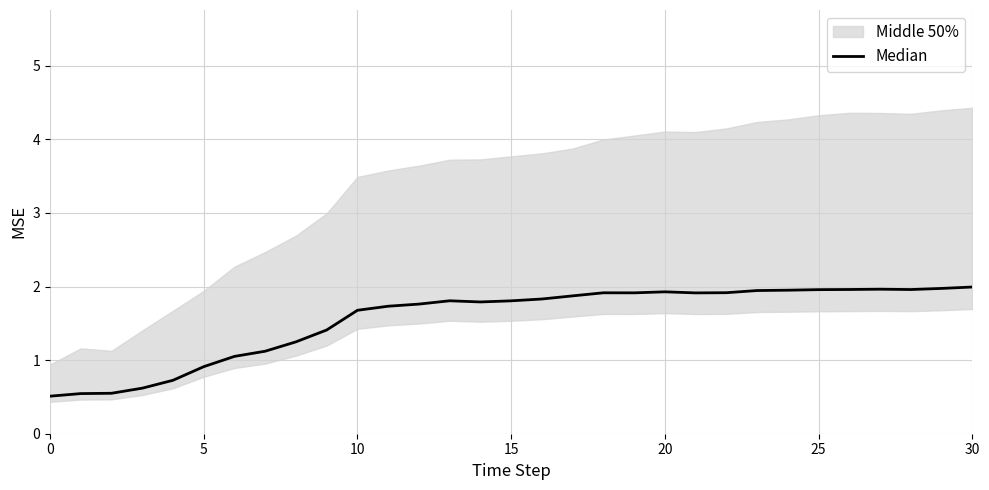

How many interior local peaks (higher than both neighbors) does the data have?

4